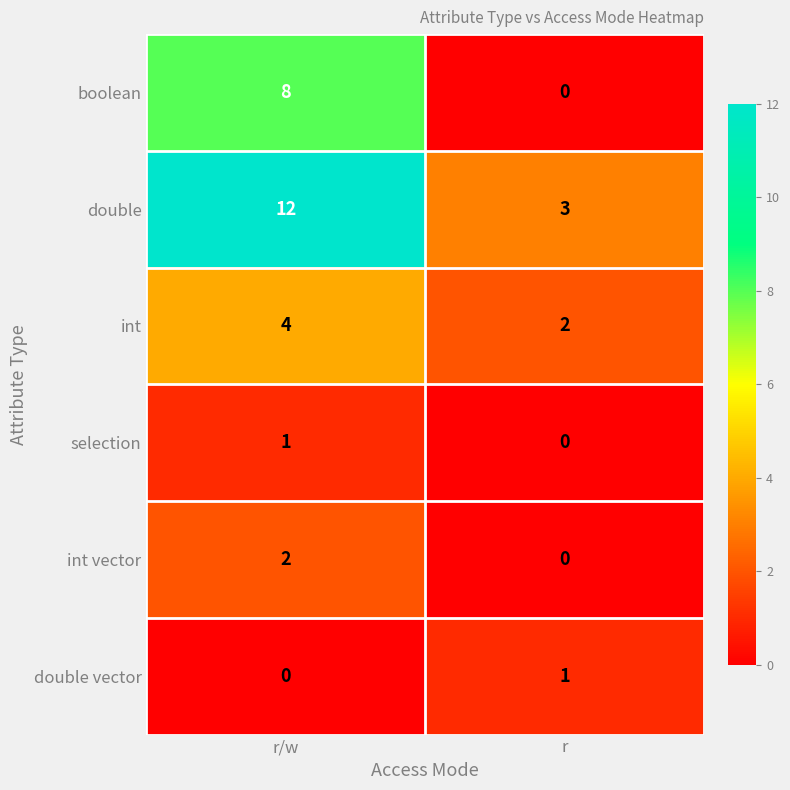

At r/w, list the series in order from smallest to largest.

double vector, selection, int vector, int, boolean, double